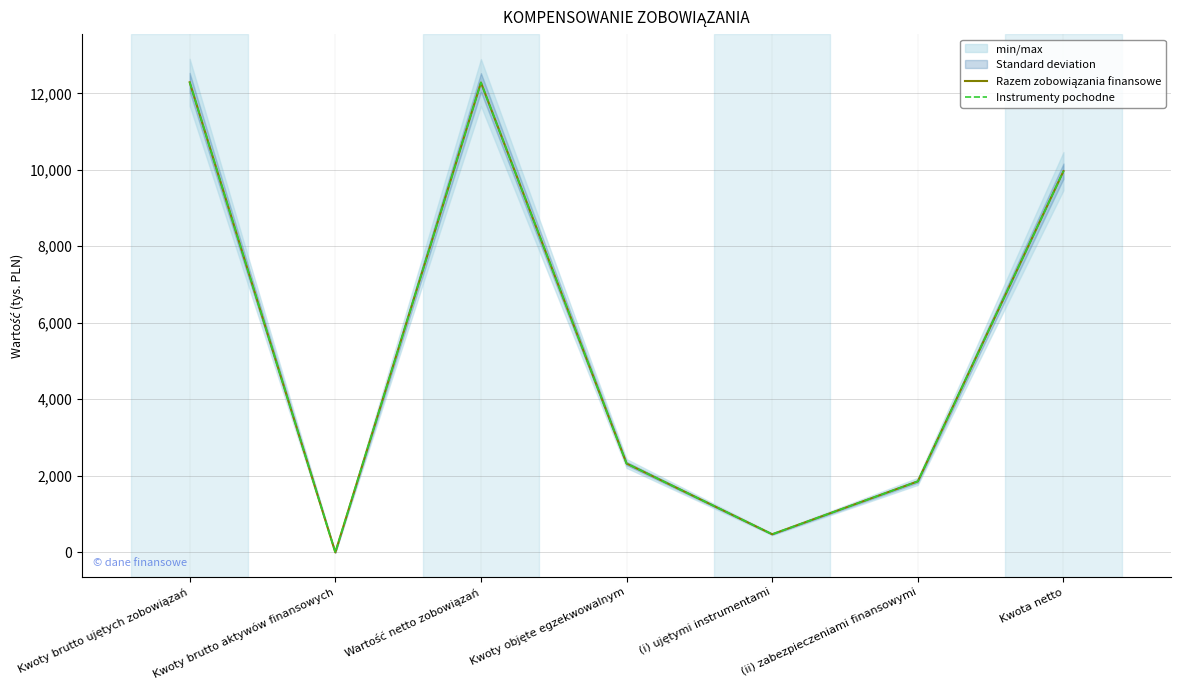

What is the total value across all series at Kwota netto?

19930